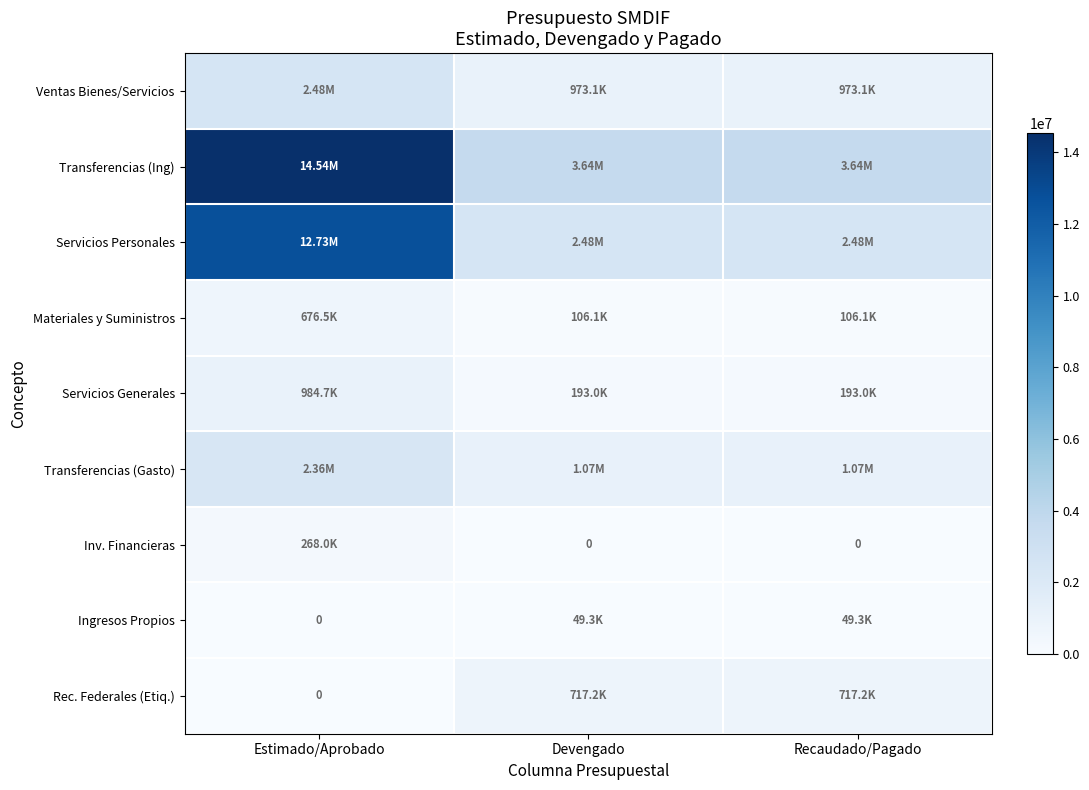

Is the value of Transferencias (Ing) at Devengado greater than the value of Ingresos Propios at Recaudado/Pagado?

Yes